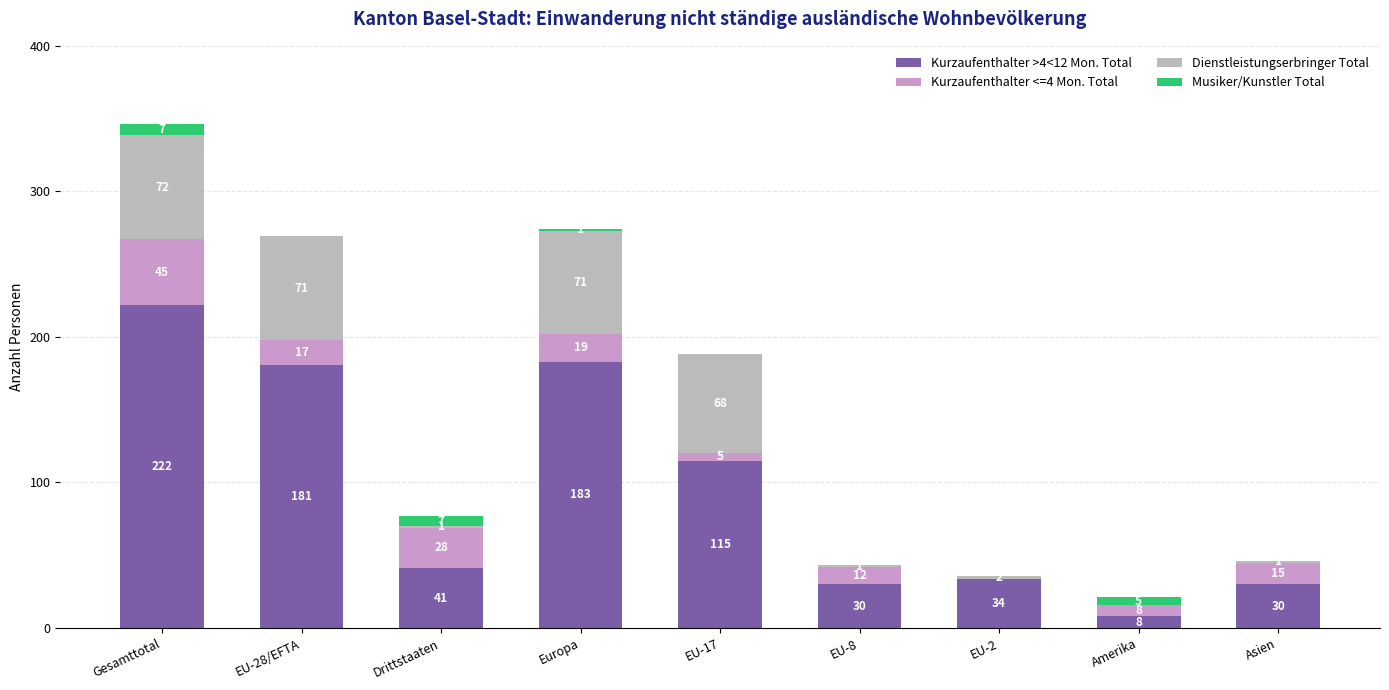

Where does the Kurzaufenthalter >4<12 Mon. Total series first go above 41?

Gesamttotal